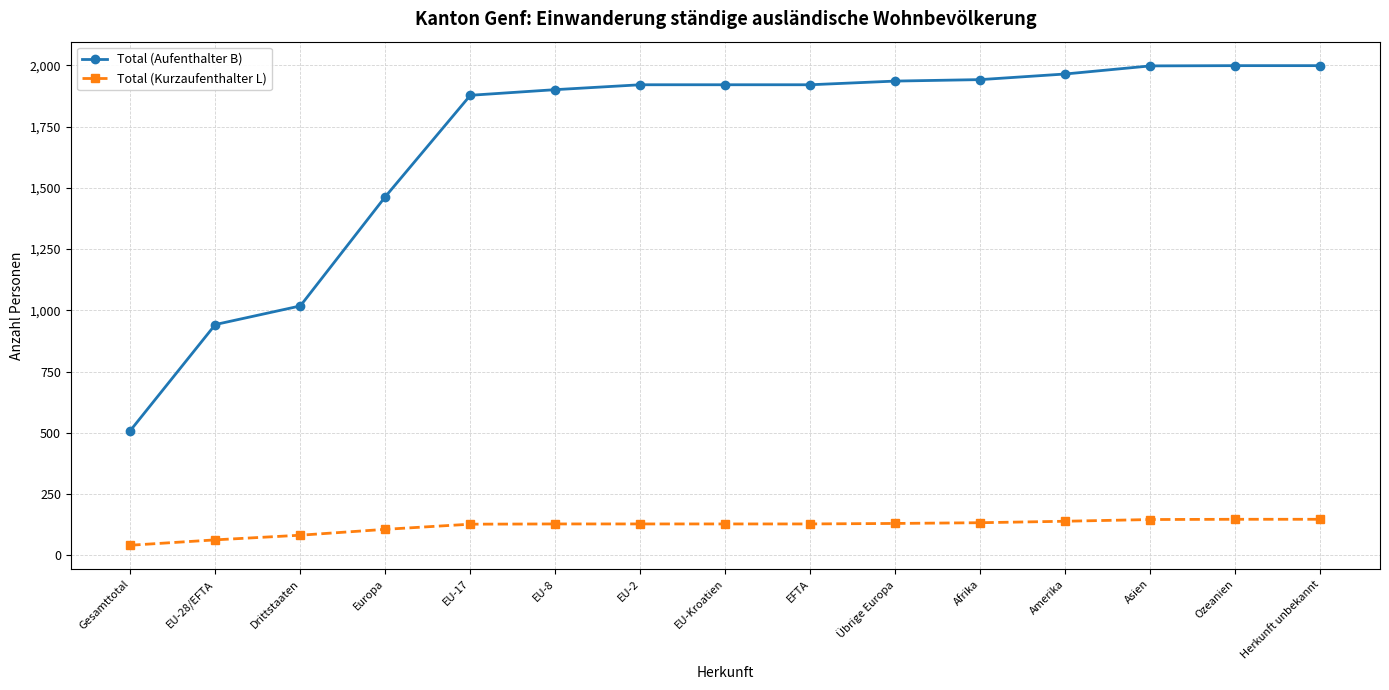

At which label is Total (Aufenthalter B) closest to 1254?

Europa